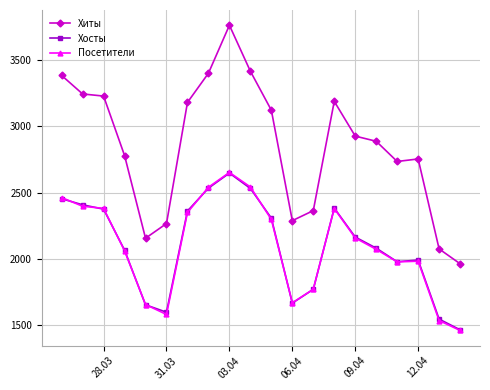

True or false: Посетители has more than 0 points higher than both neighbors.

True